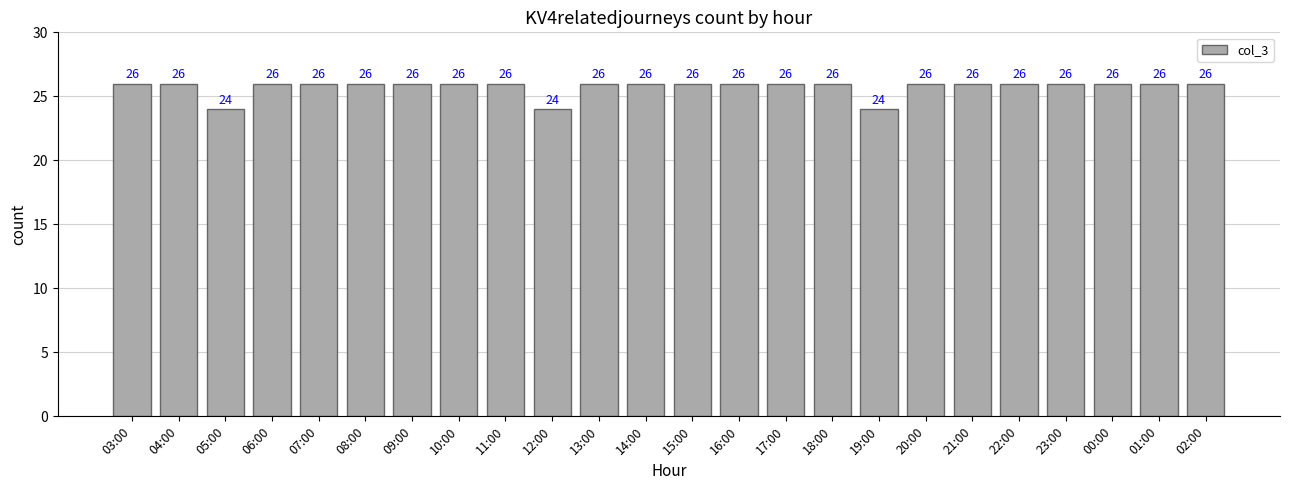

What is the approximate value at 13:00?

26